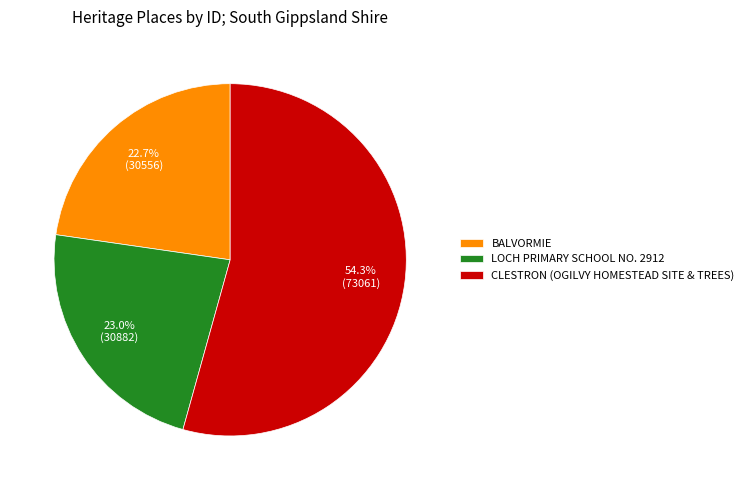

To the nearest percent, what is the difference between the BALVORMIE and CLESTRON (OGILVY HOMESTEAD SITE & TREES) slice percentages?

32%